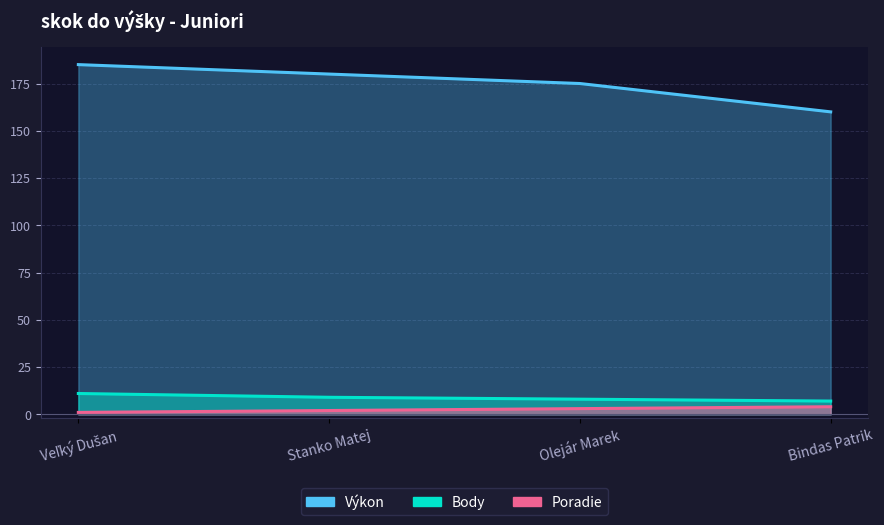

At how many categories does at least one series exceed 115?

4